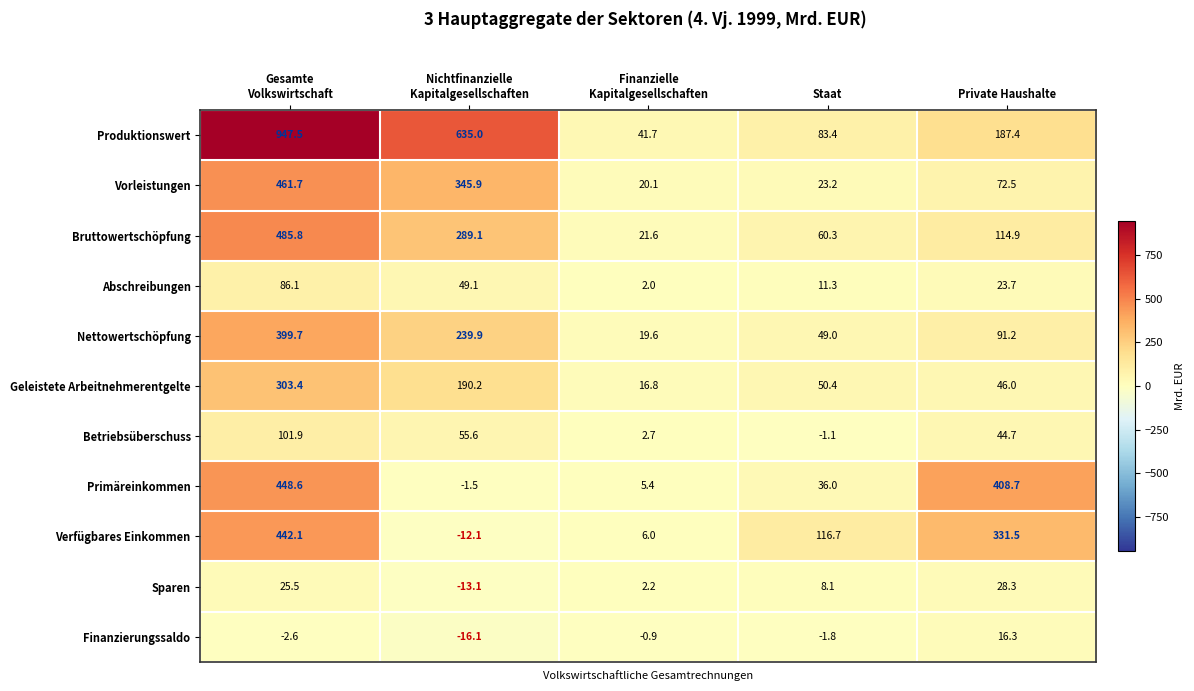

The value of Betriebsüberschuss at Private Haushalte is 25.3. True or false?

False